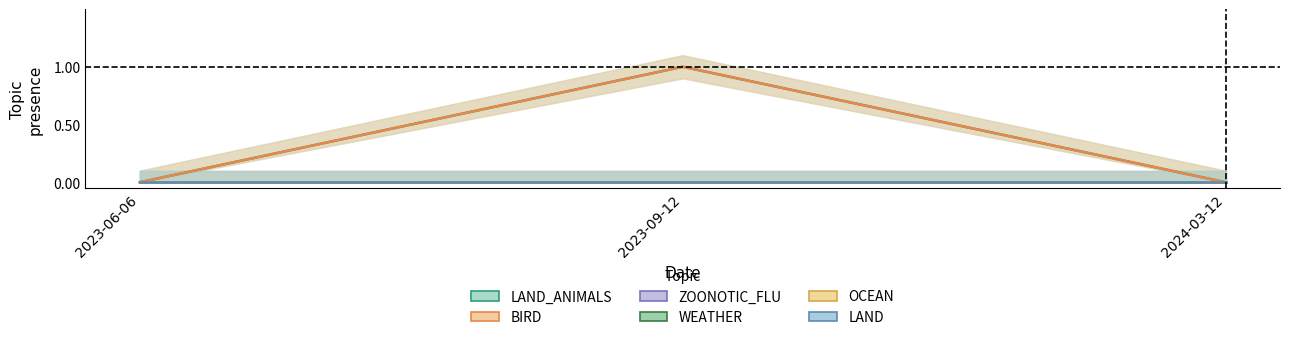

List the labels in order of LAND_ANIMALS value, smallest first.

2023-06-06, 2024-03-12, 2023-09-12